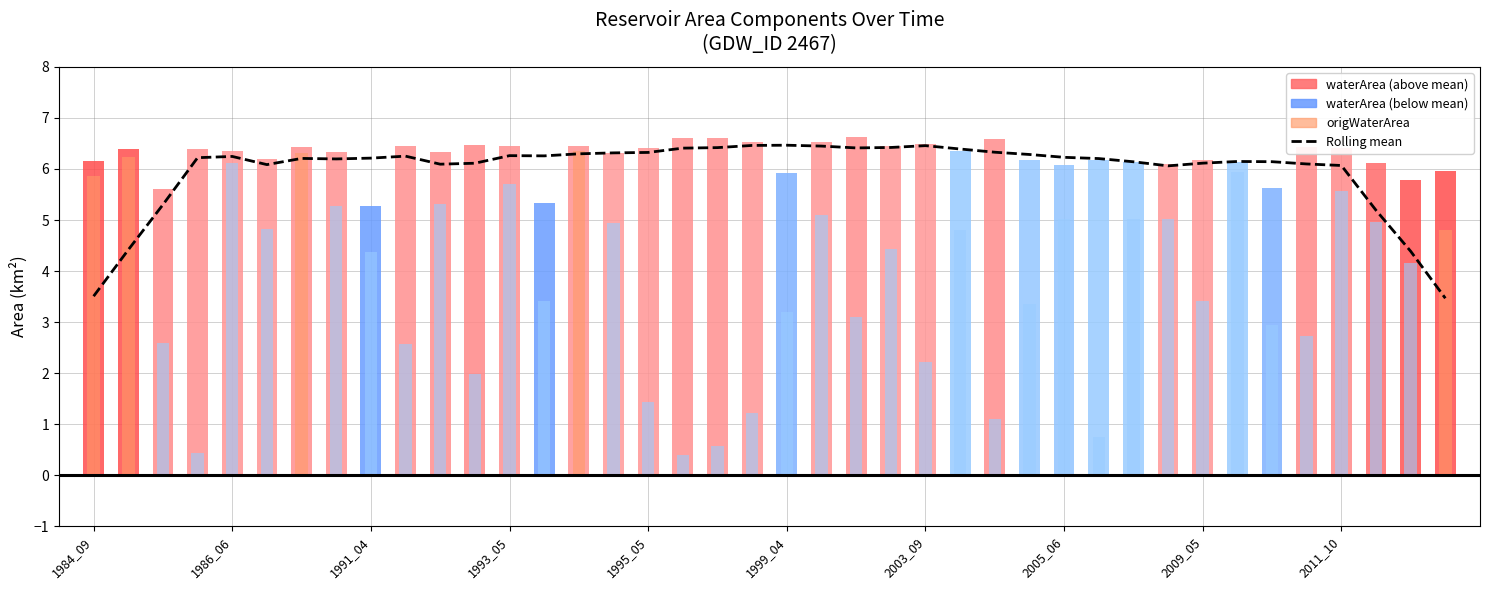

Is it true that the value at 29 is 4.2?

False